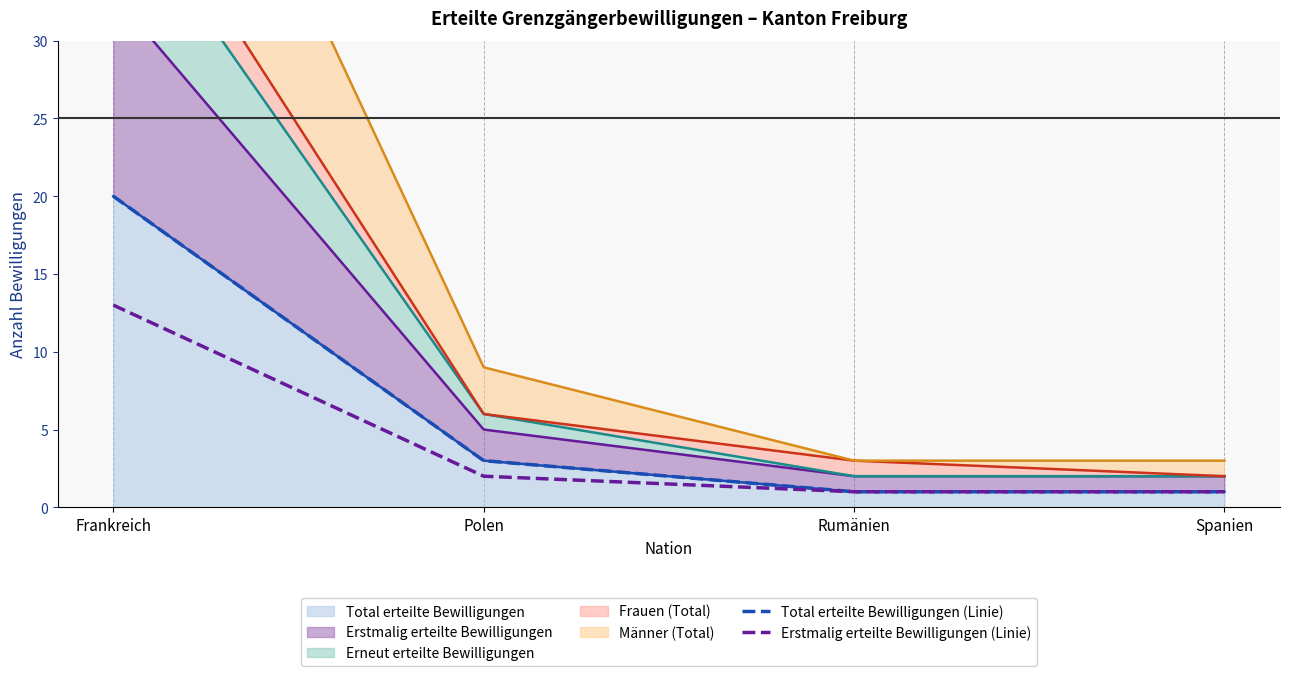

Which category has the highest value in the Erstmalig erteilte Bewilligungen (Linie) series?

Frankreich